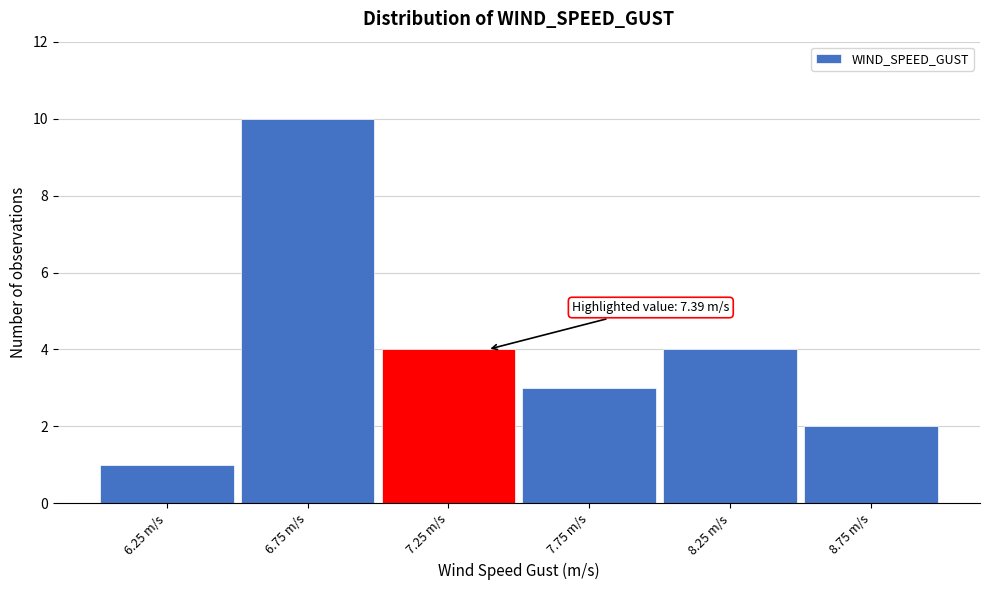

Which range on the x-axis has the tallest bar?

6.5 to 7.0